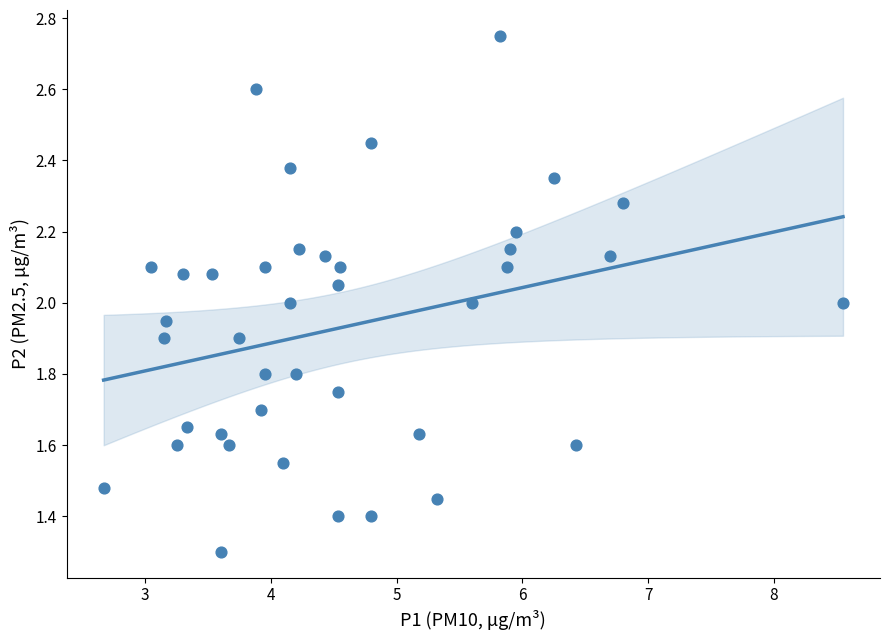

What is the range of X values (max minus min)?

5.9